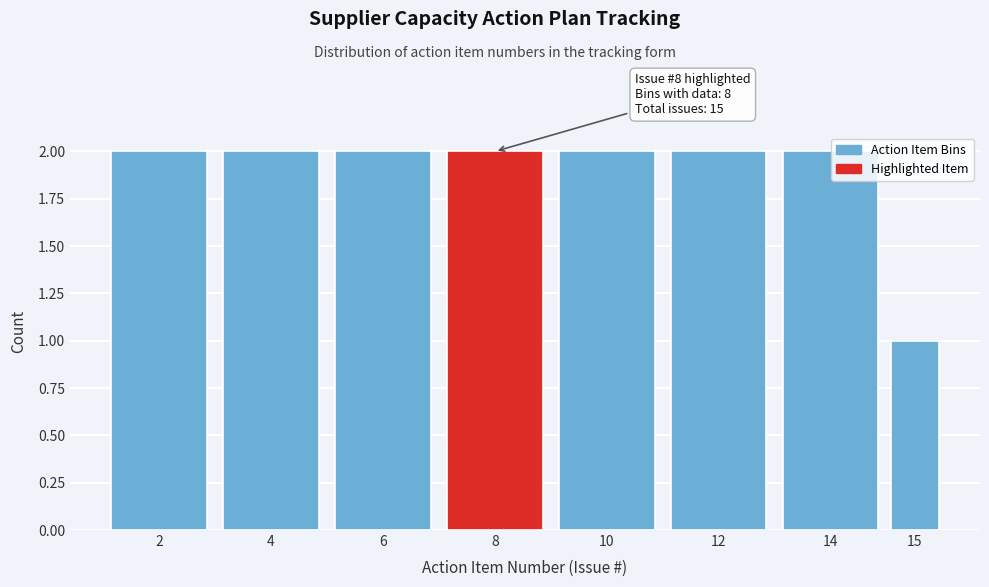

Reading right to left, what are all the values shown in this chart?

15=1	14=2	12=2	10=2	8=2	6=2	4=2	2=2